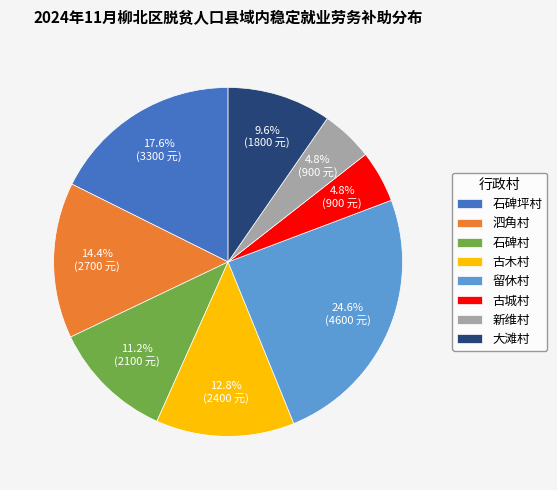

The 古木村 slice represents 13% of the pie. True or false?

True